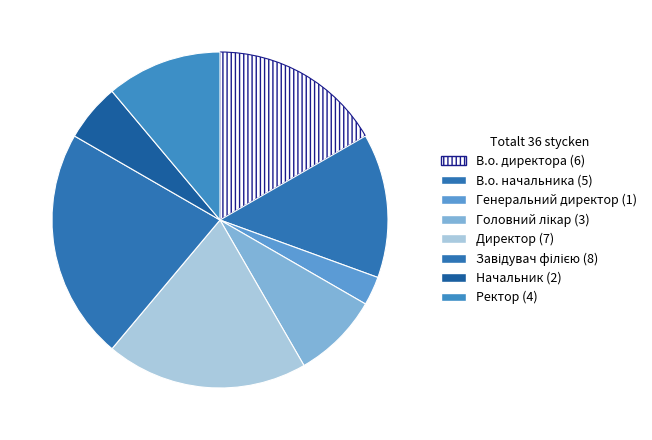

Rank the categories by value from lowest to highest.

Генеральний директор, Начальник, Головний лікар, Ректор, В.о. начальника, В.о. директора, Директор, Завідувач філією